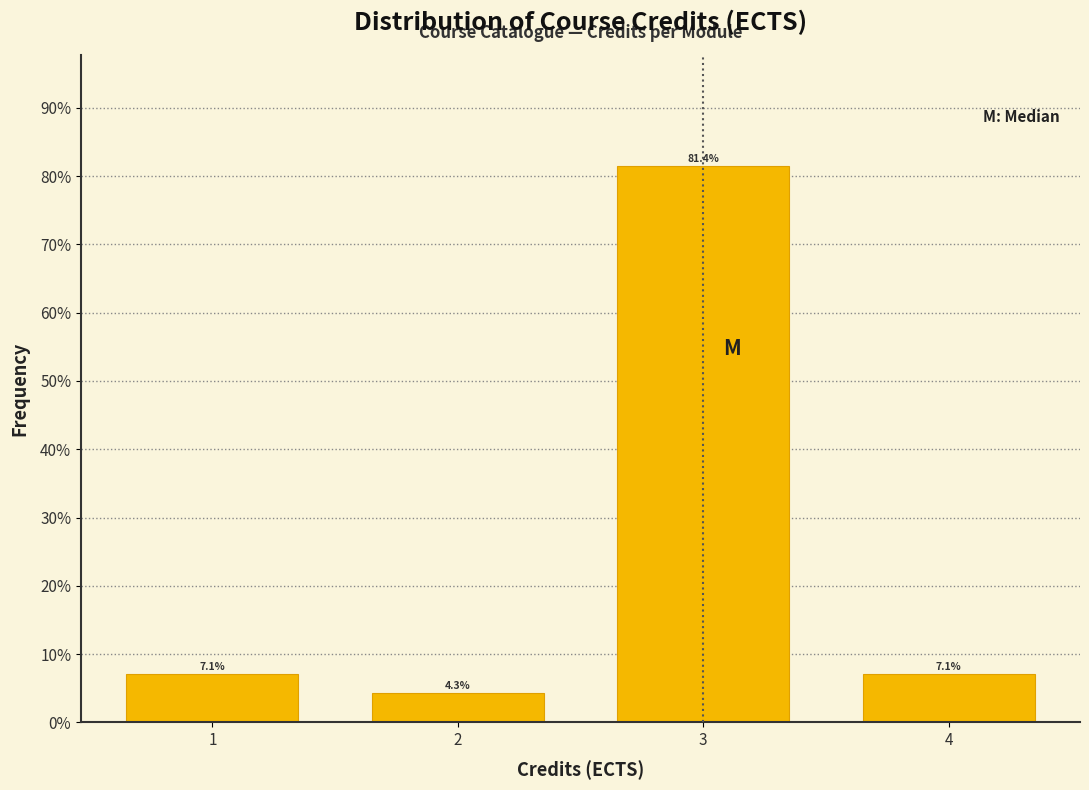

Reading left to right, extract all data points from this chart.

7.1	4.3	81.4	7.1